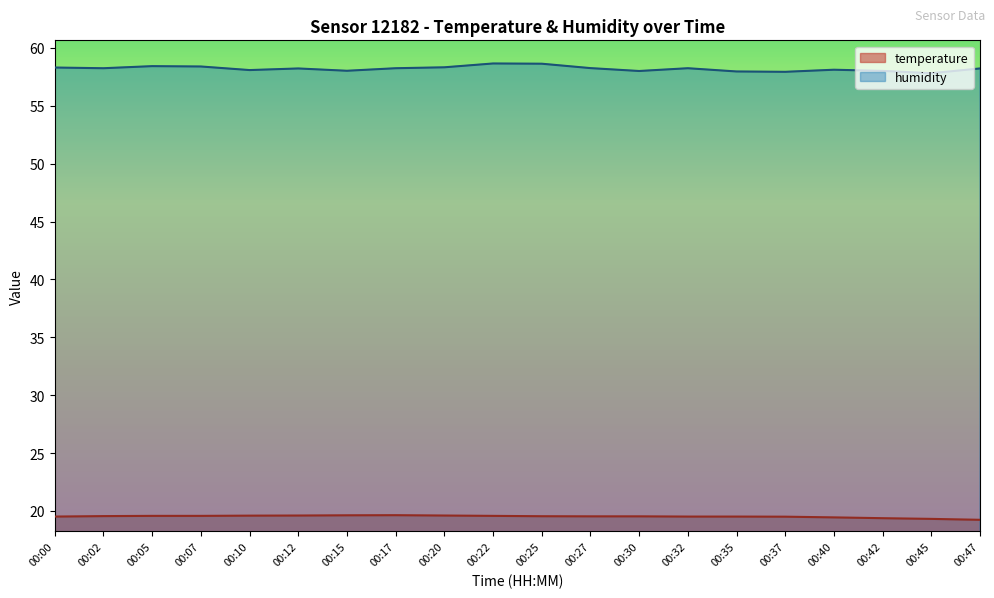

Which category has the lowest value in the temperature series?

00:47